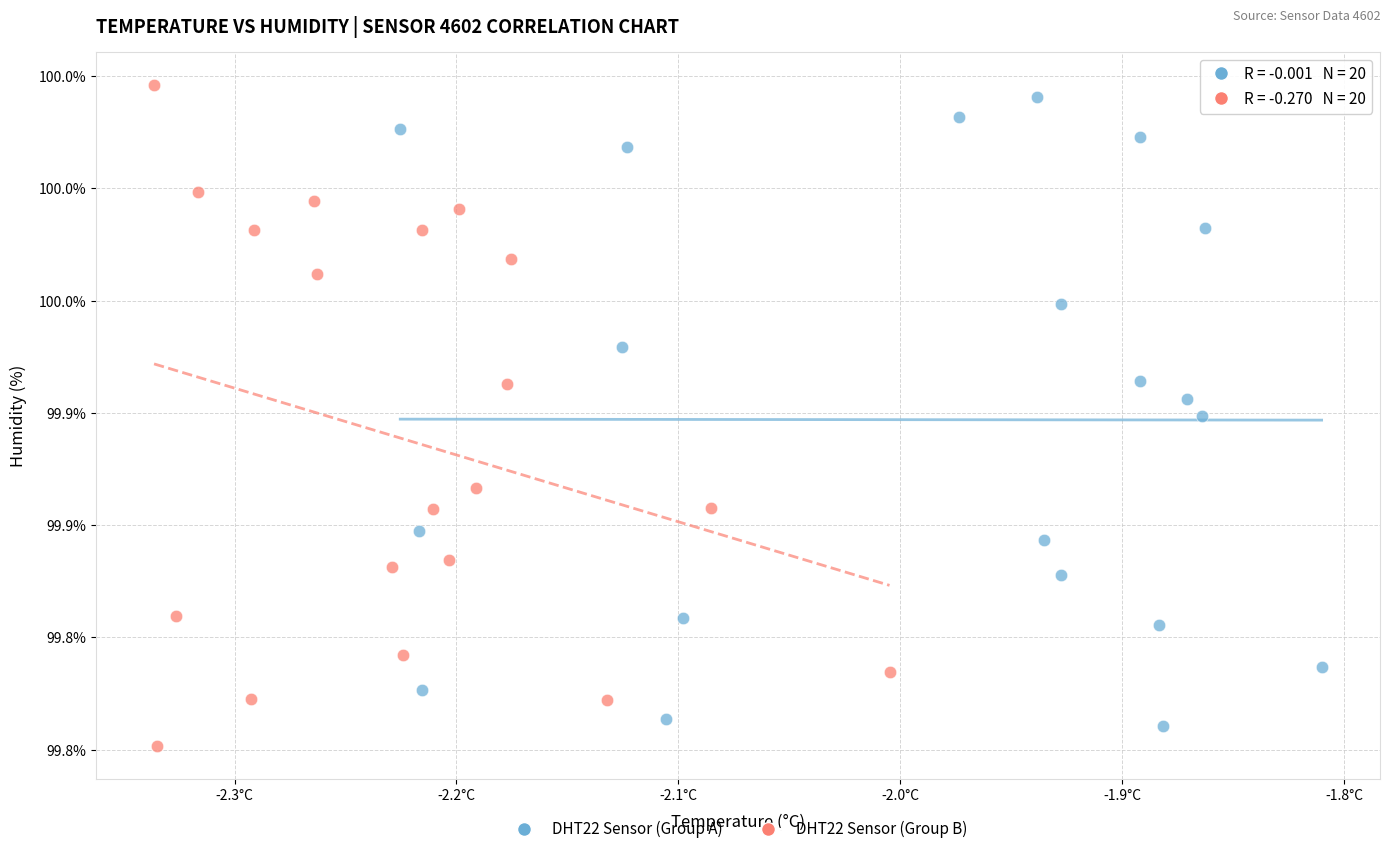

What are all the series names shown in the legend?

DHT22 Sensor (Group A), DHT22 Sensor (Group B)